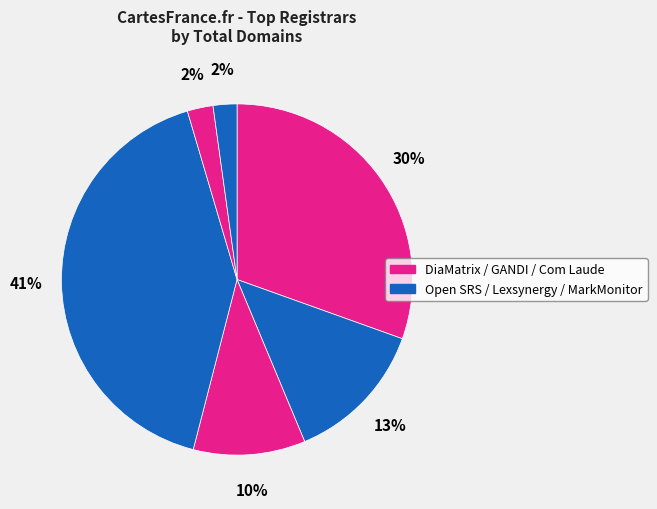

To the nearest percent, what is the difference between the largest and smallest slice percentages?

39%